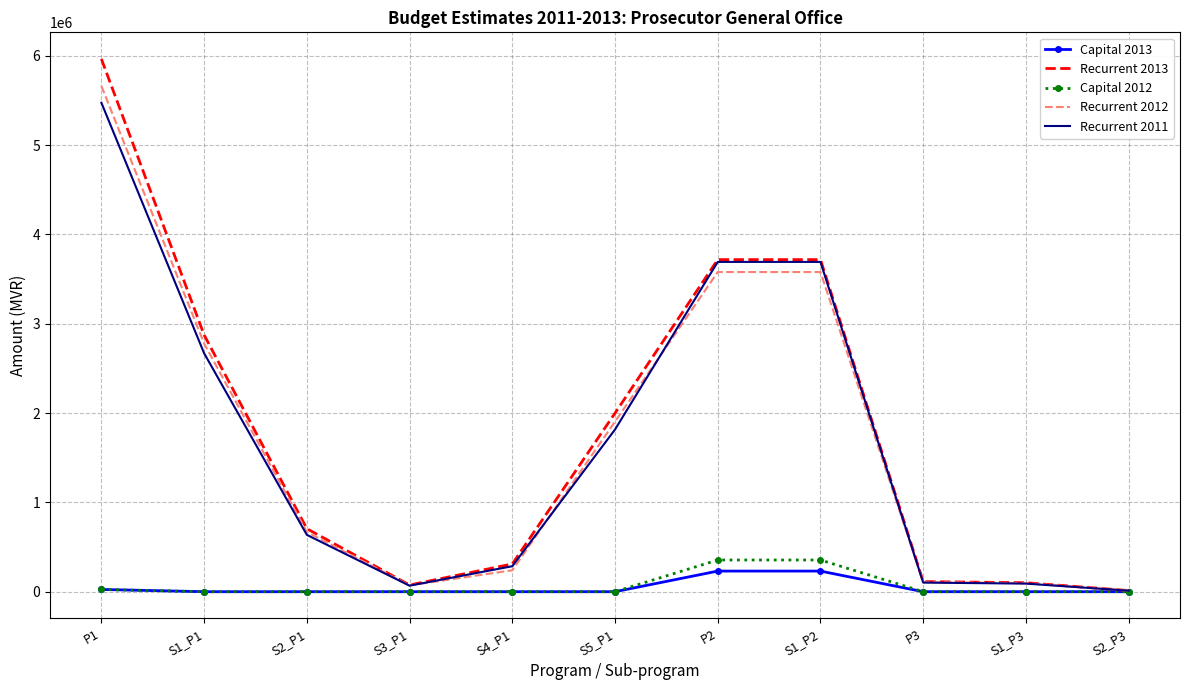

Rank the series by their maximum value, from lowest to highest.

Capital 2013, Capital 2012, Recurrent 2011, Recurrent 2012, Recurrent 2013